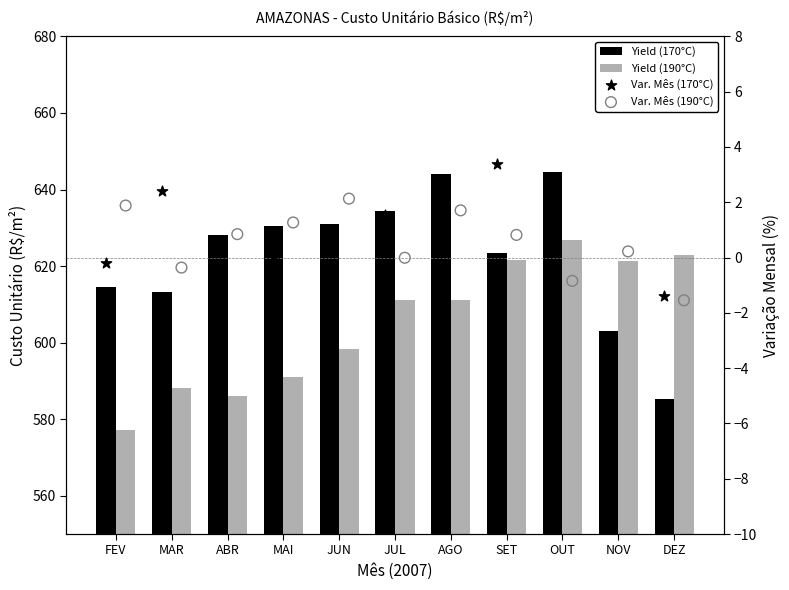

What is the total value across all series at AGO?

1253.7